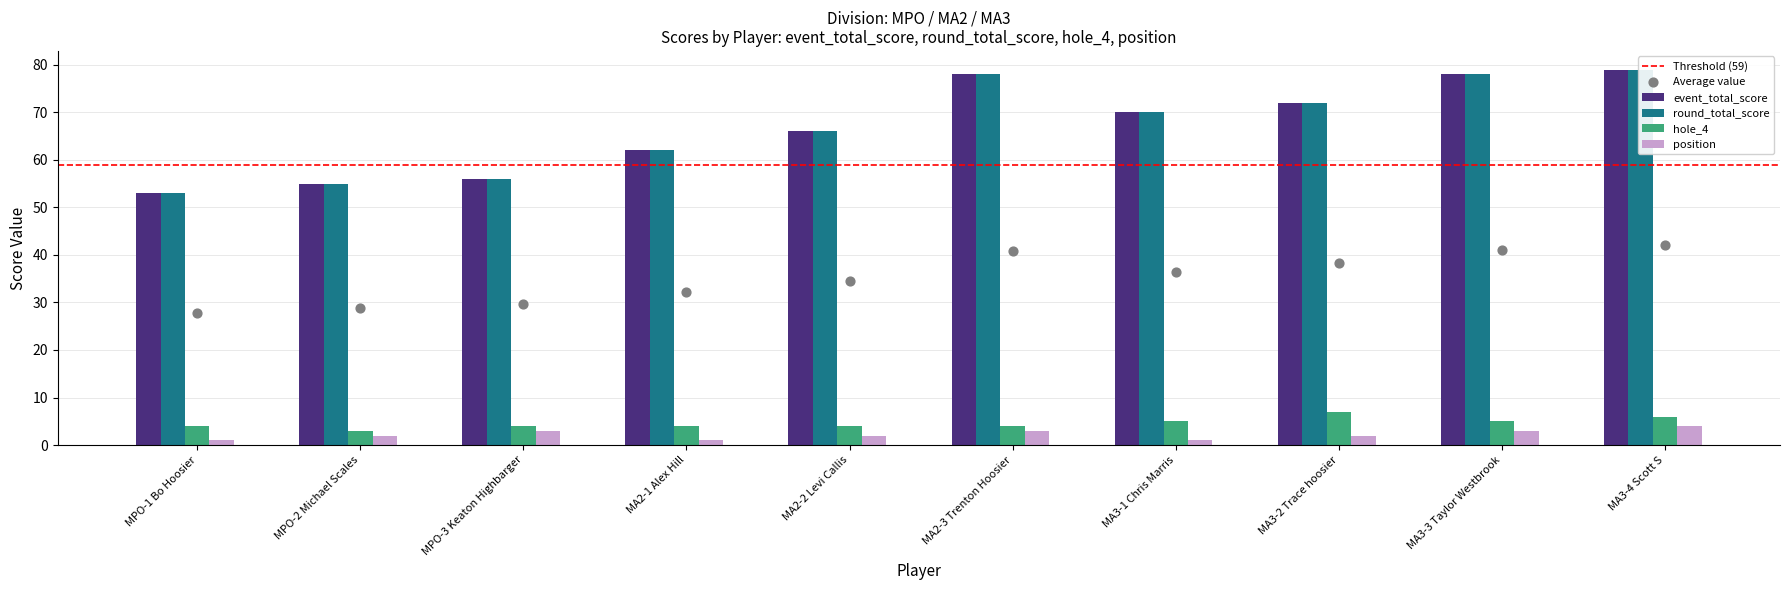

Is the value of event_total_score at MPO-2 Michael Scales greater than the value of hole_4 at MA3-1 Chris Marris?

Yes